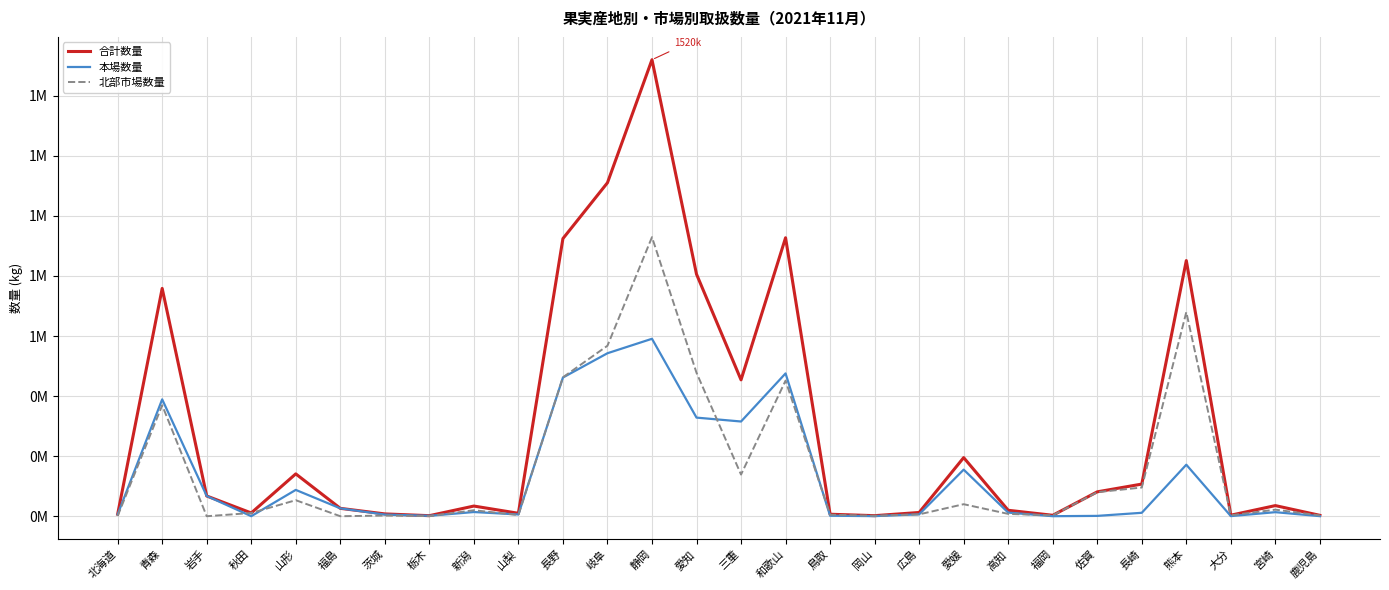

Does the chart display data point markers on the line(s)?

No